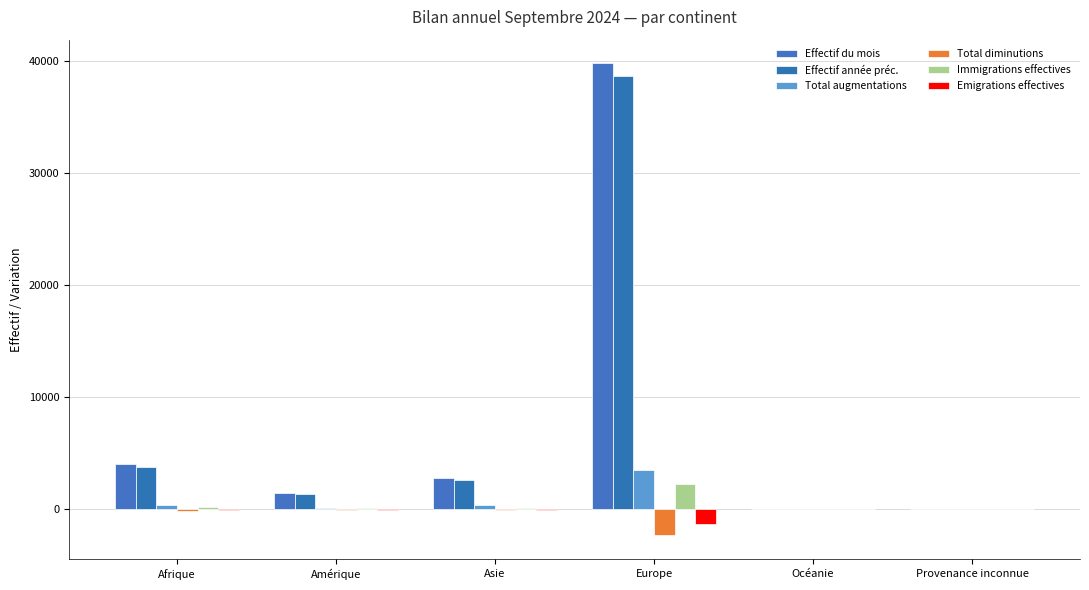

How many groups of bars are there?

6